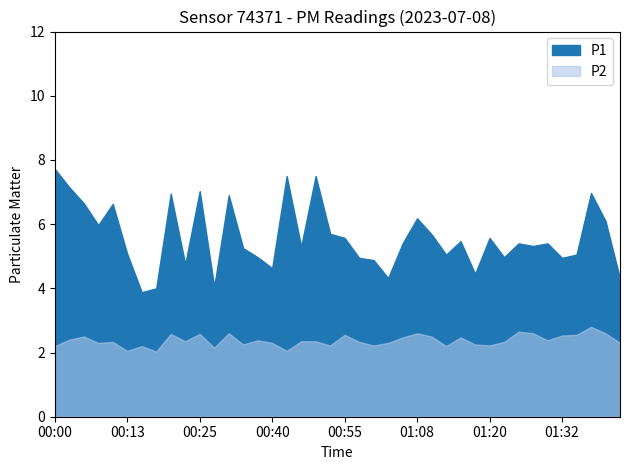

Where is P1 nearest to the value 5?

00:37